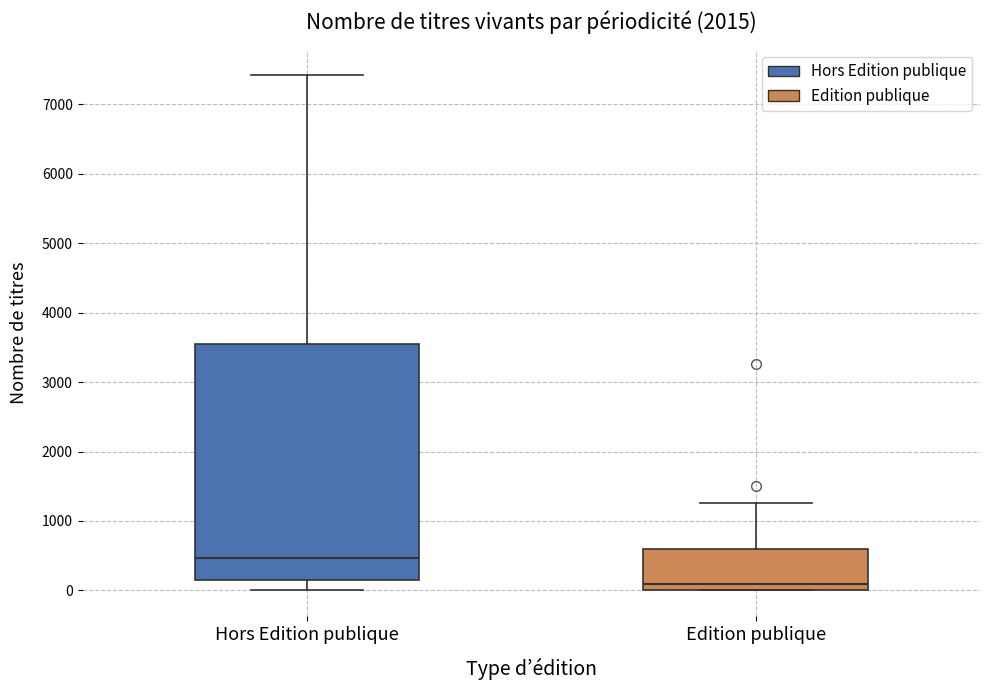

Reading left to right, read every box against the y-axis: the position of its median line, the range the box covers, and the ends of its whiskers. The values are not printed on the chart, so give them approximately, as read against the axis.

Hors Edition publique: median 500, box 200 to 3500, whiskers 0 to 7400
Edition publique: median 100, box 0 to 600, whiskers 0 to 1300